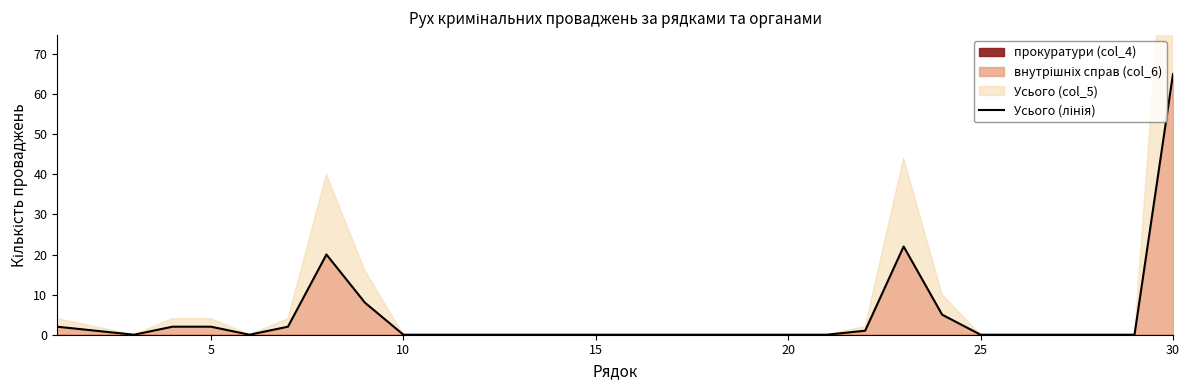

The chart shows a value of 2 at 23. True or false?

False